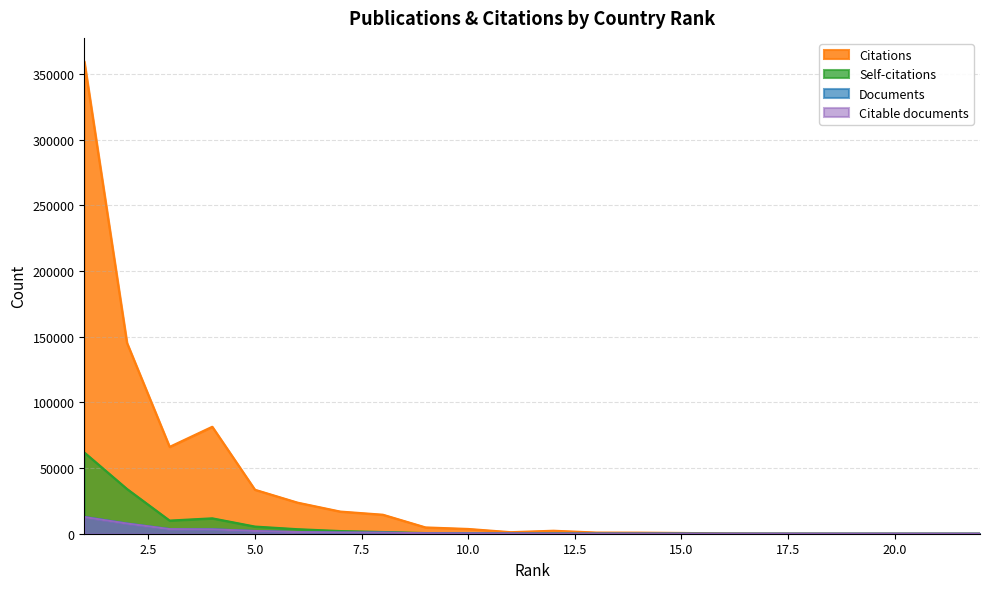

In Citations, how many points are lower than both neighbors (excluding endpoints)?

3